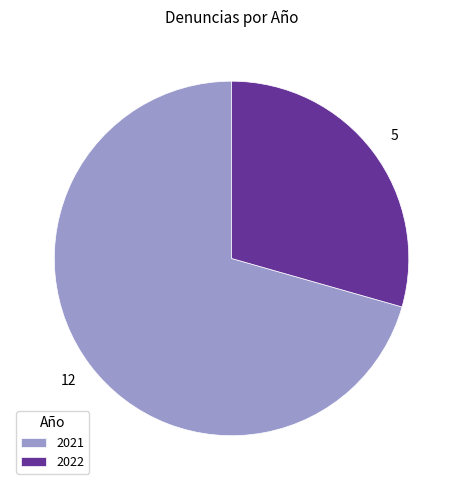

Rank the categories by value from lowest to highest.

2022, 2021